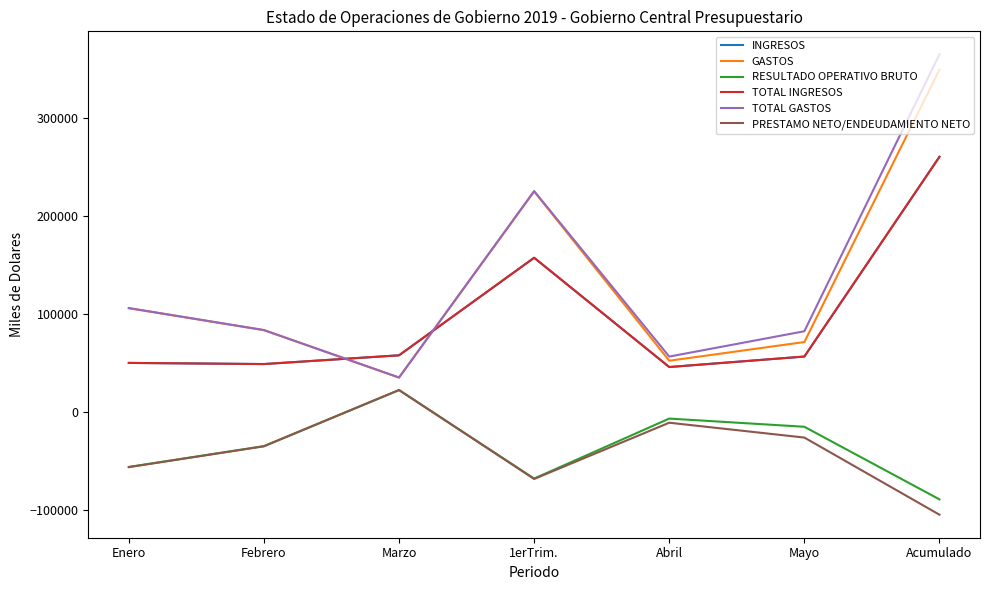

How many lines are shown in the chart?

6